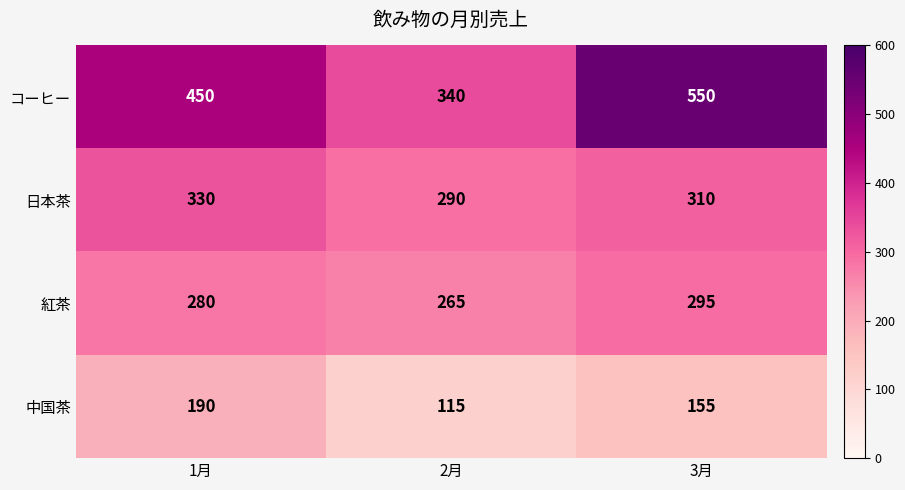

What is the difference between the highest and lowest values at 2月?

225